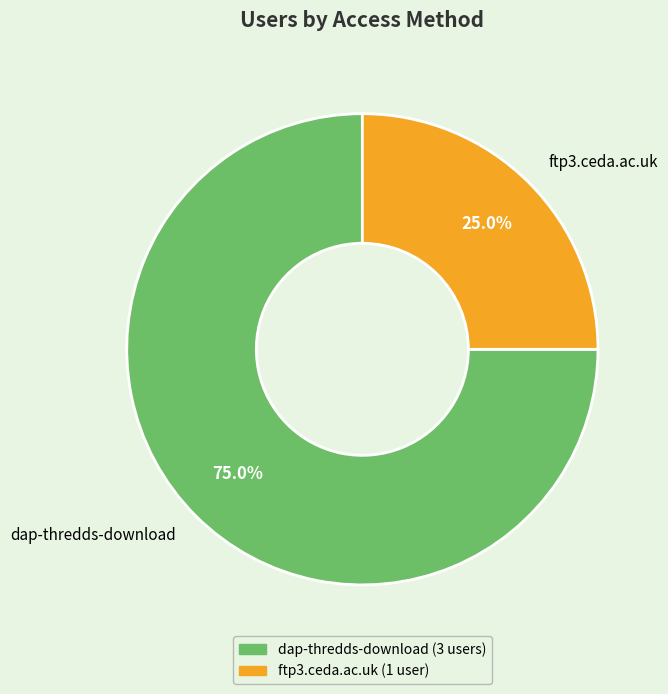

Does ftp3.ceda.ac.uk account for over 50% of the chart?

No